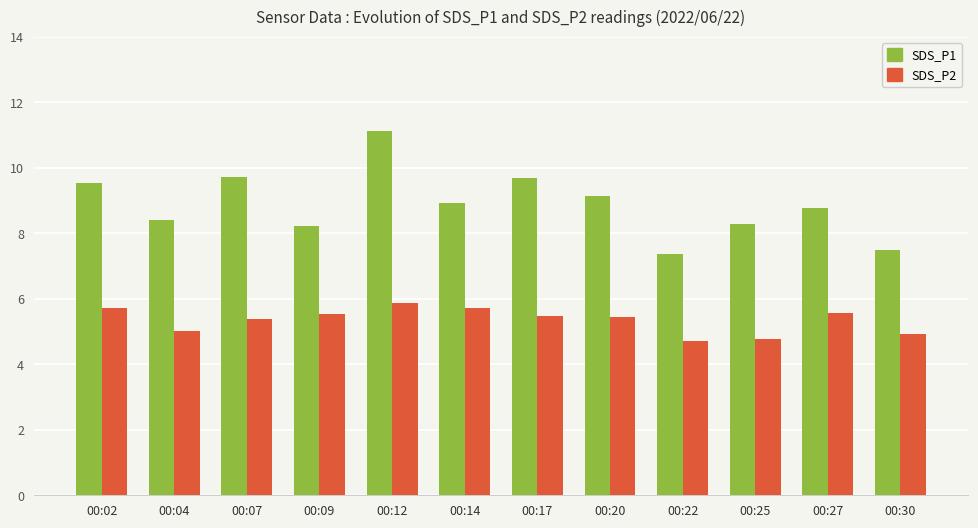

What is the difference between the highest and lowest values at 00:22?

2.7